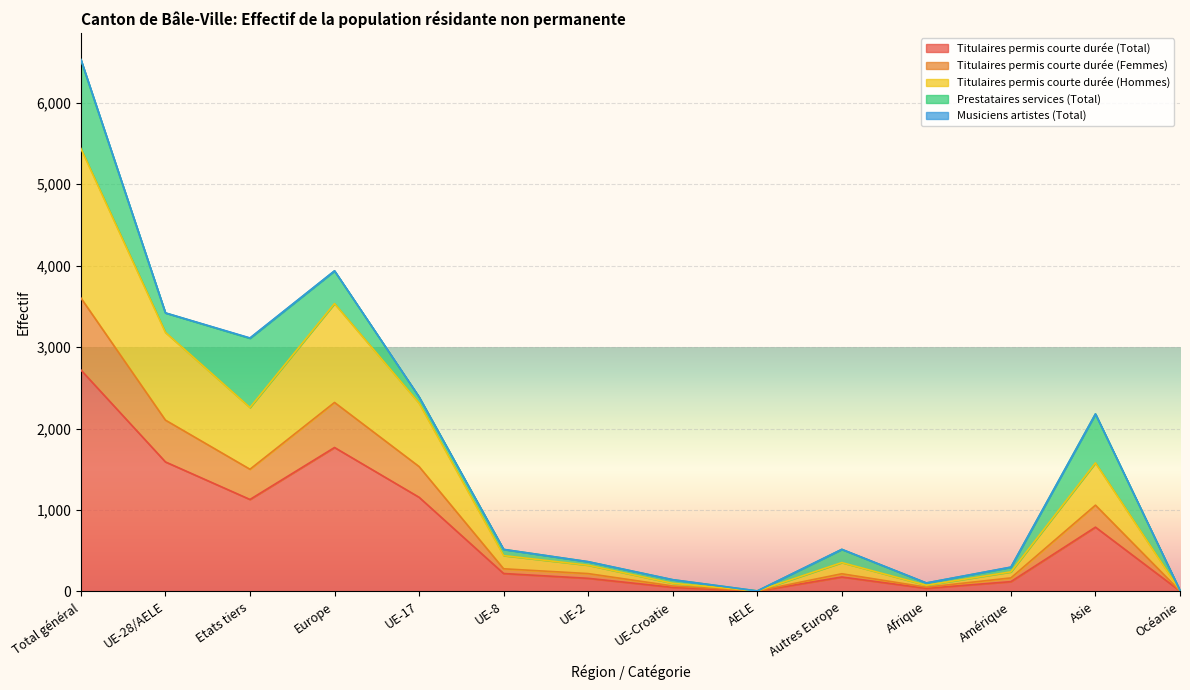

At how many categories does at least one series exceed 4747?

1